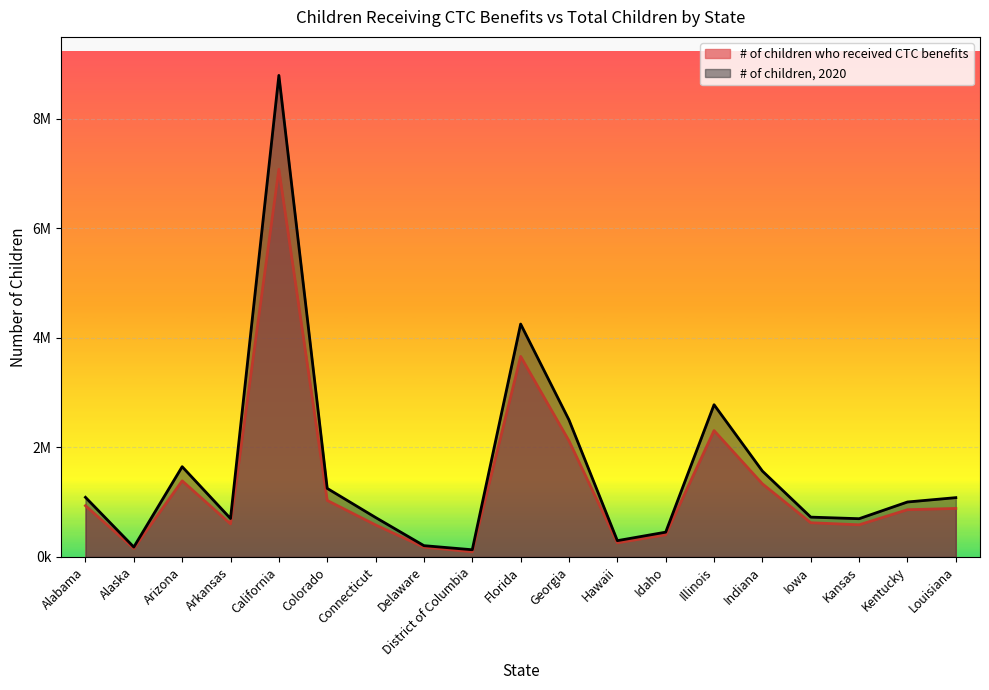

At which label is # of children, 2020 closest to 4460411?

Florida